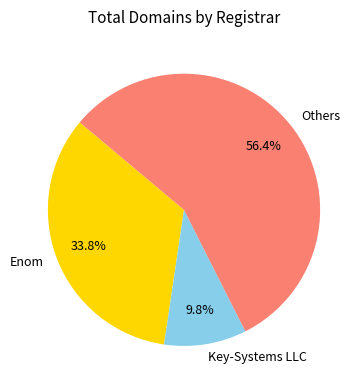

Is there any slice that represents more than half of the pie?

Yes